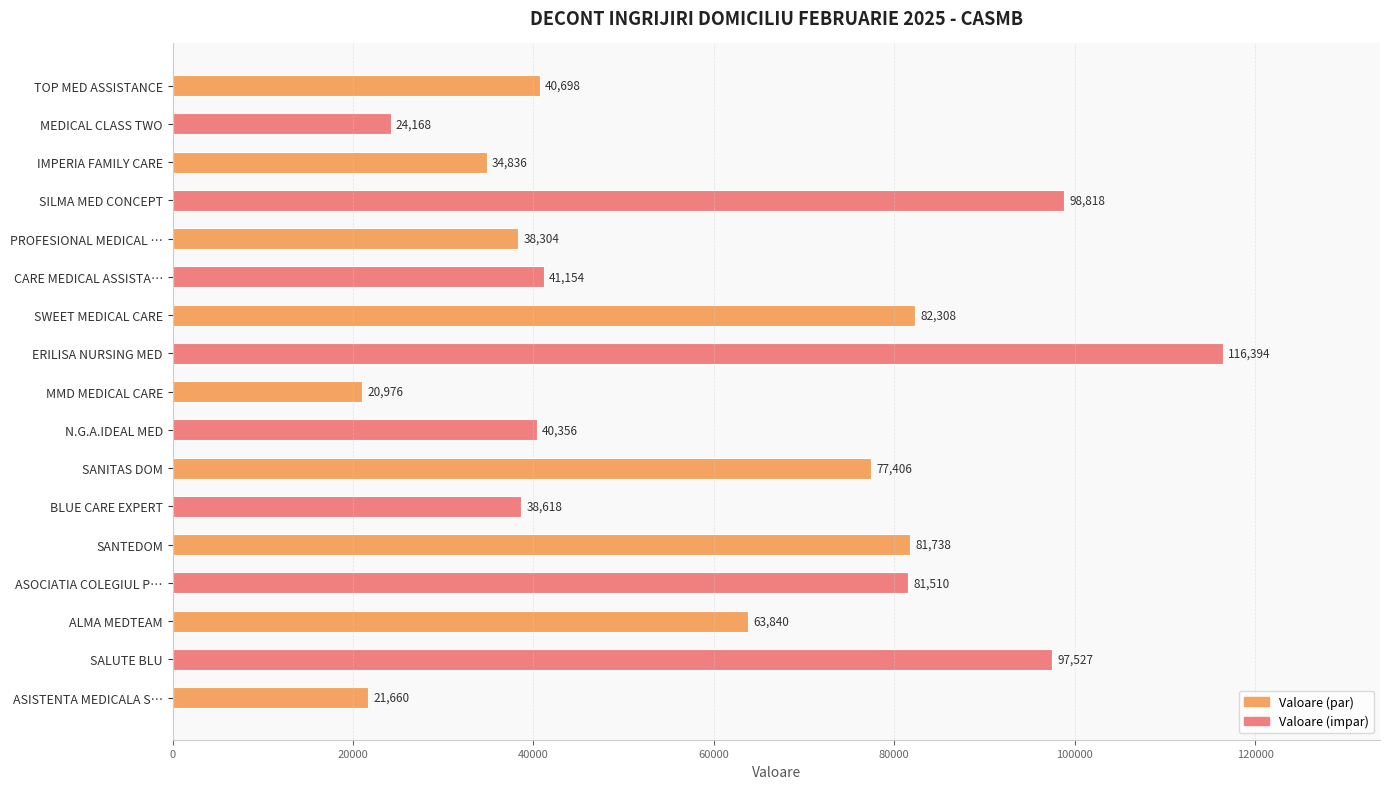

What is the minimum value shown in the chart?

20976